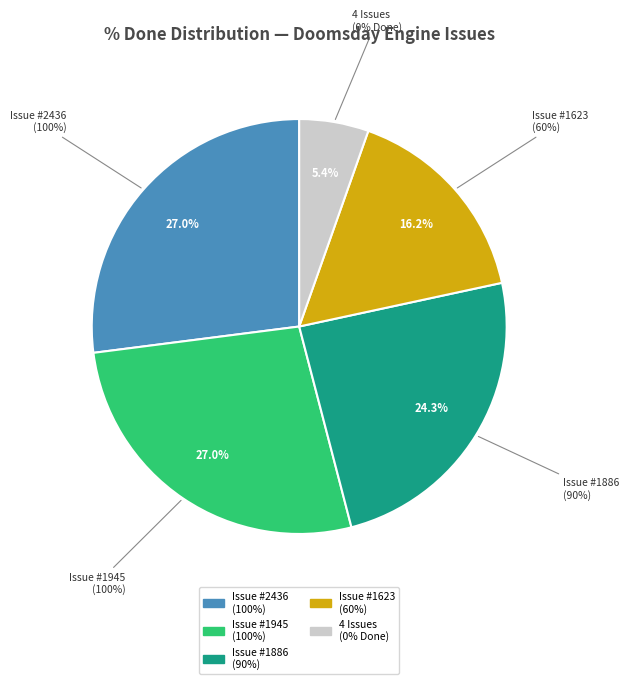

Does any single category account for the majority?

No